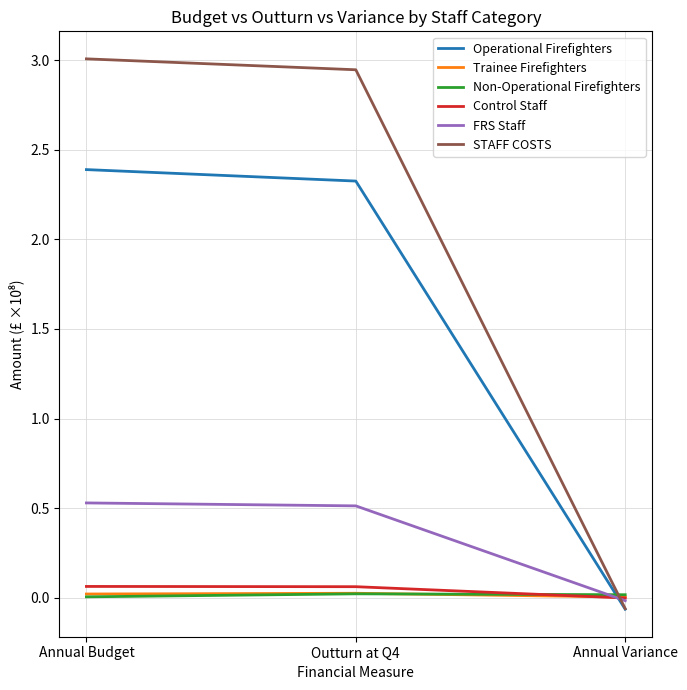

Does the chart display data point markers on the line(s)?

No